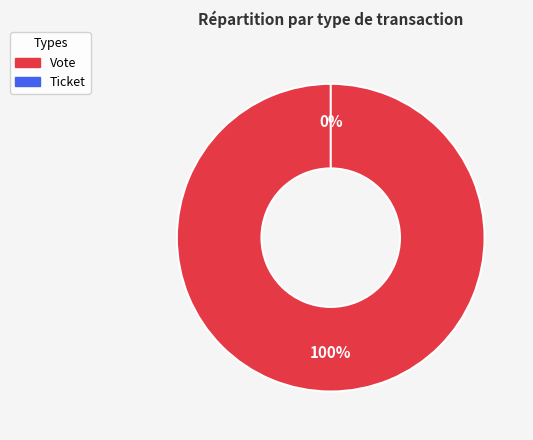

To the nearest percent, what is the average slice percentage?

50%